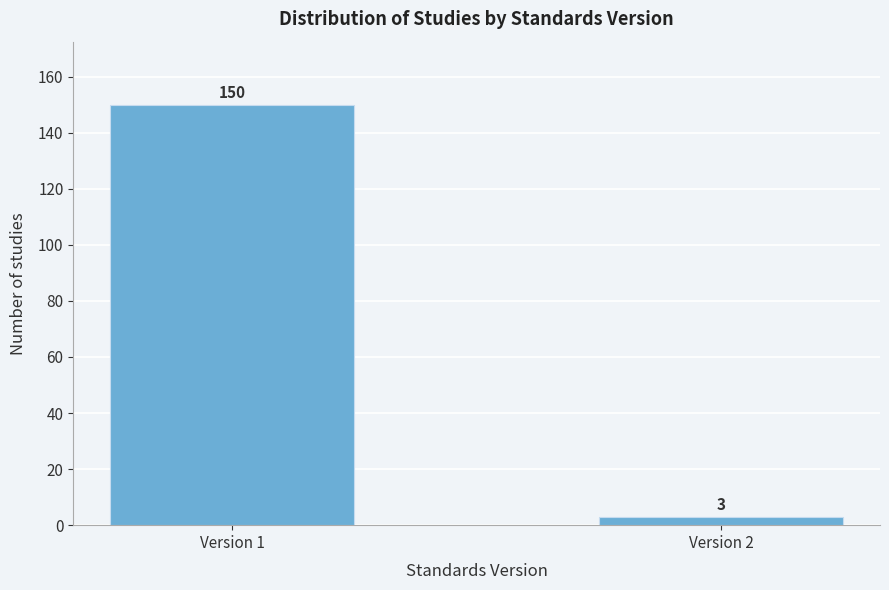

Reading right to left, list all the values displayed in this chart.

3	150